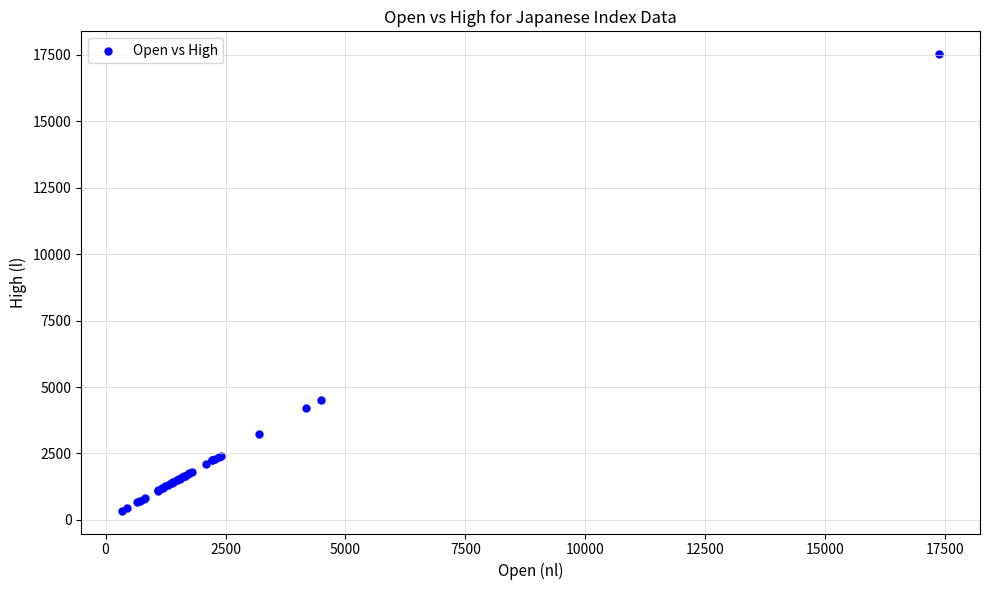

What Y value in the scatter plot is closest to 8937?

4523.1